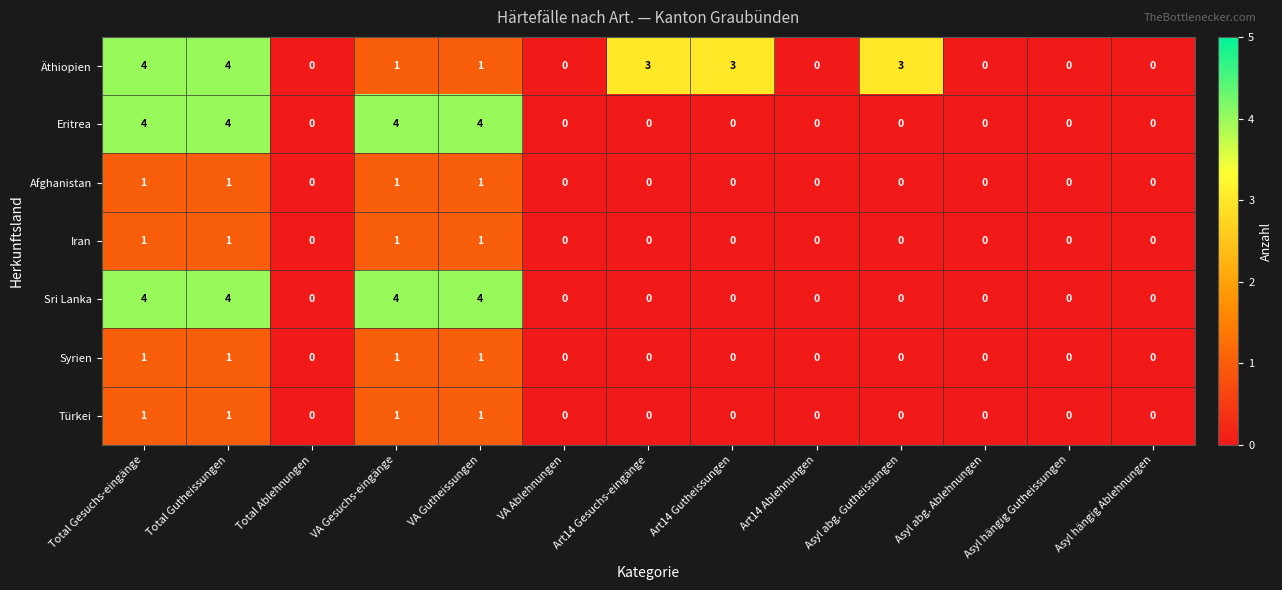

What is the sum of all Iran values?

4